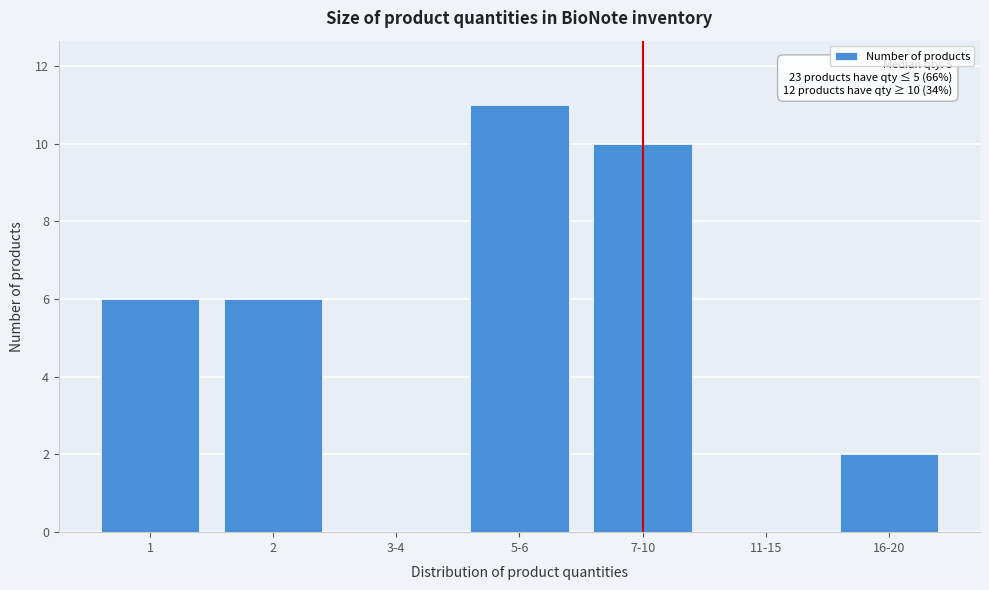

Reading left to right, list all the values displayed in this chart.

1=6	2=6	3-4=0	5-6=11	7-10=10	11-15=0	16-20=2